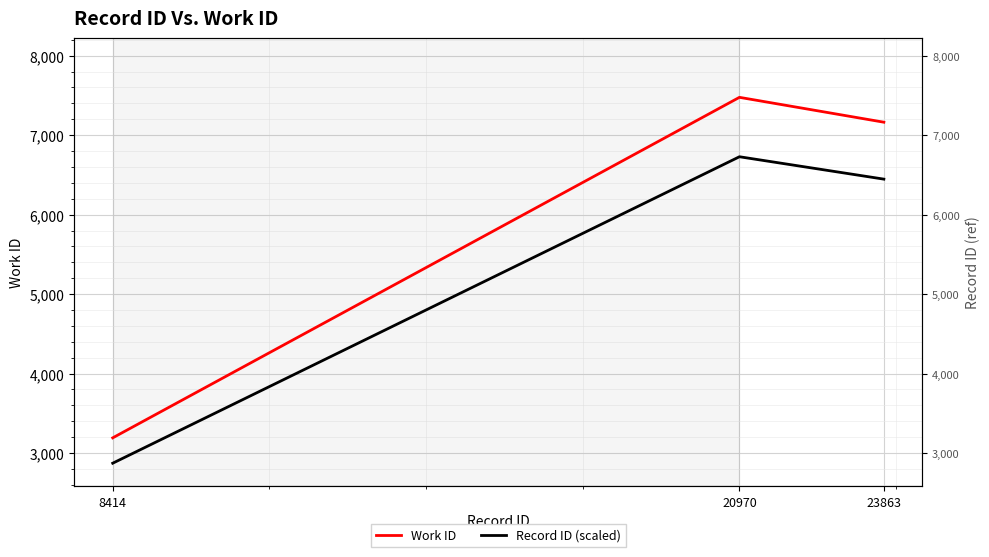

At which label does Record ID (scaled) reach its minimum?

8414